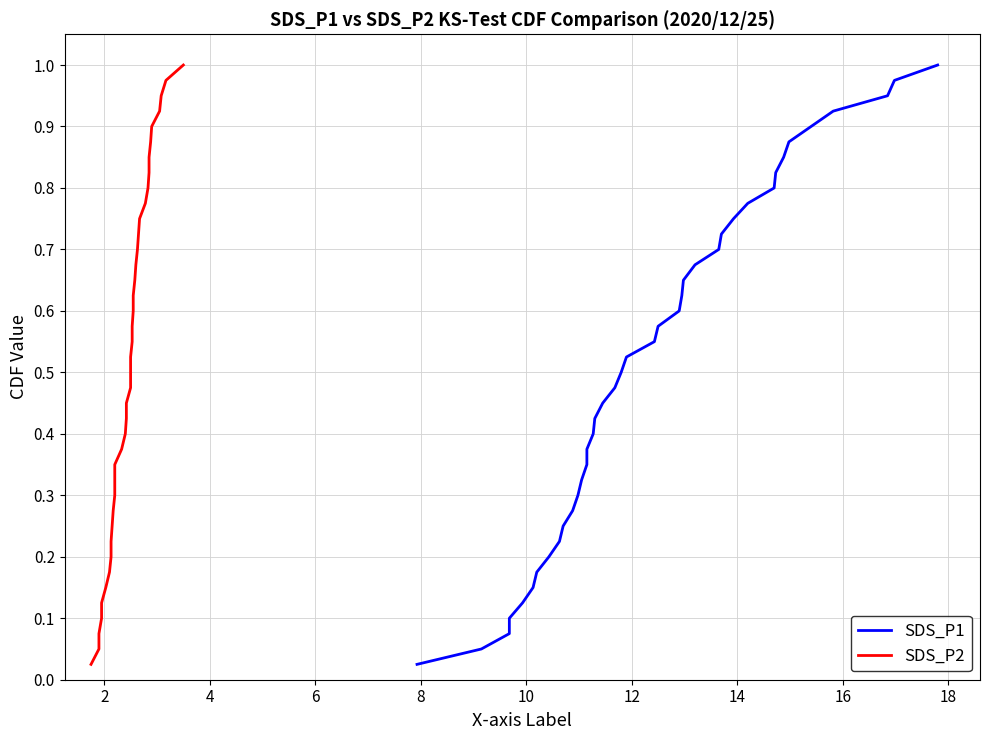

Which series has the largest total across all categories?

SDS_P1